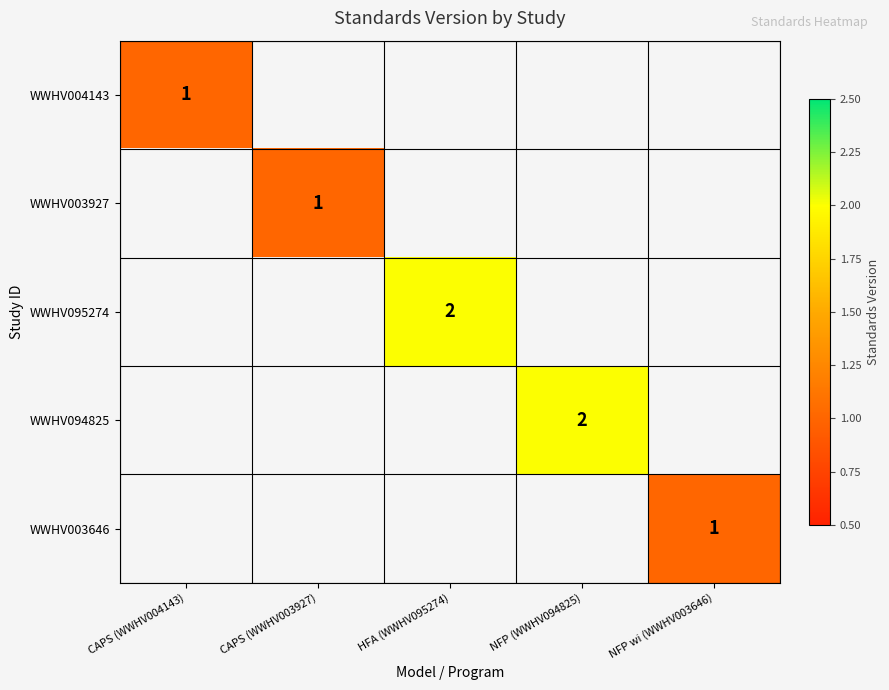

Count the number of categories in the chart.

5